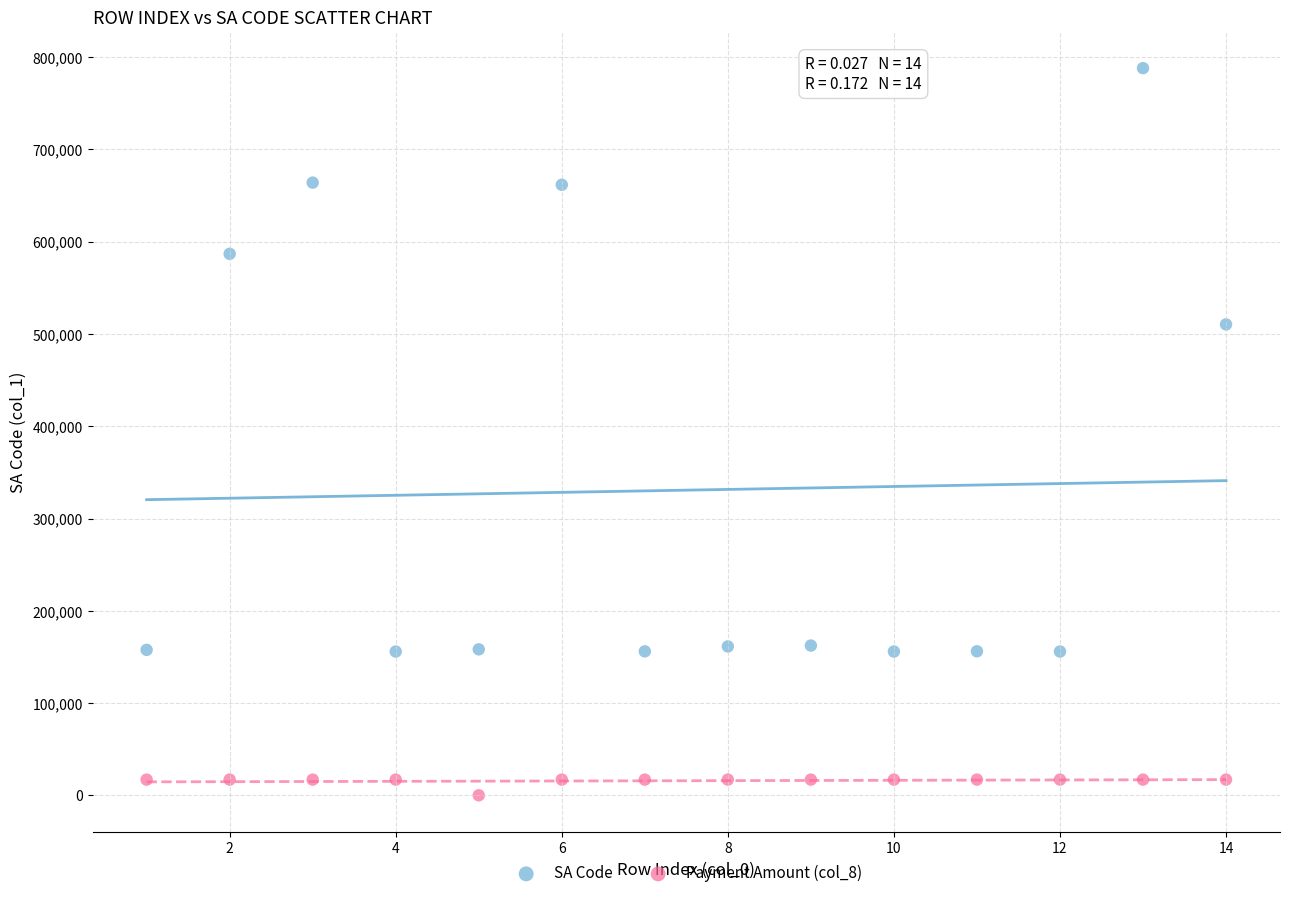

Which series contains the lowest Y value?

Payment Amount (col_8)